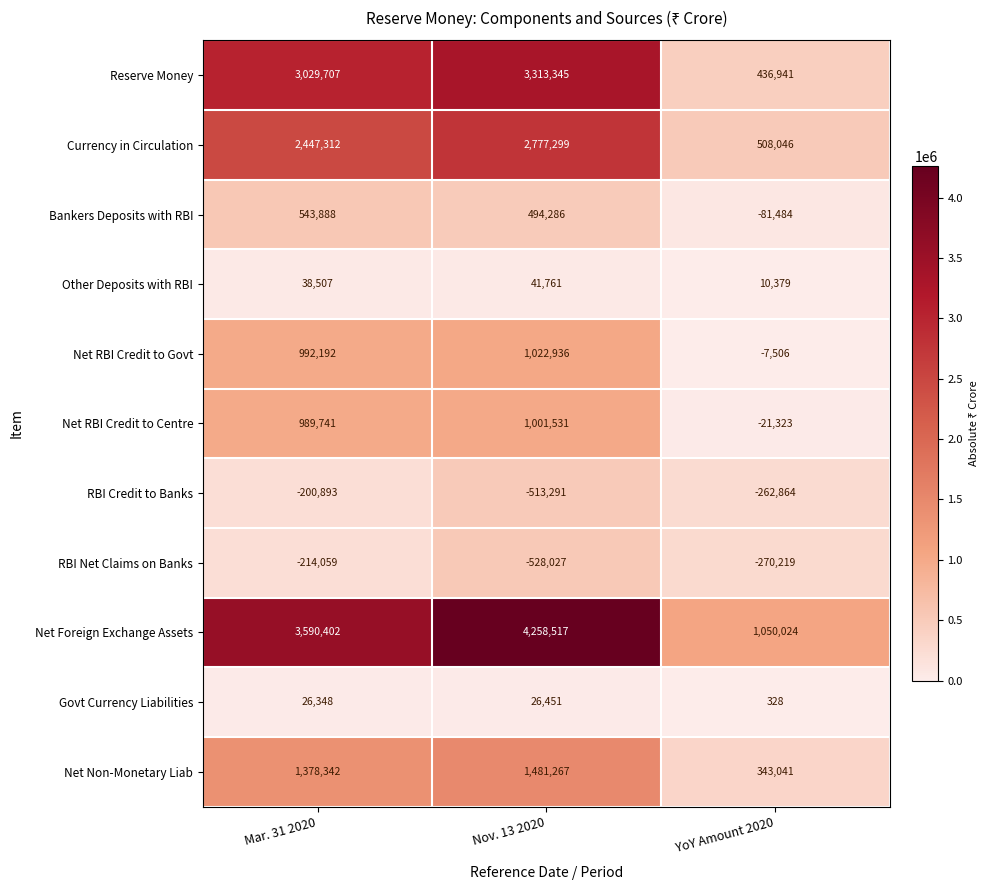

What is the highest value of the RBI Net Claims on Banks series?

-214059